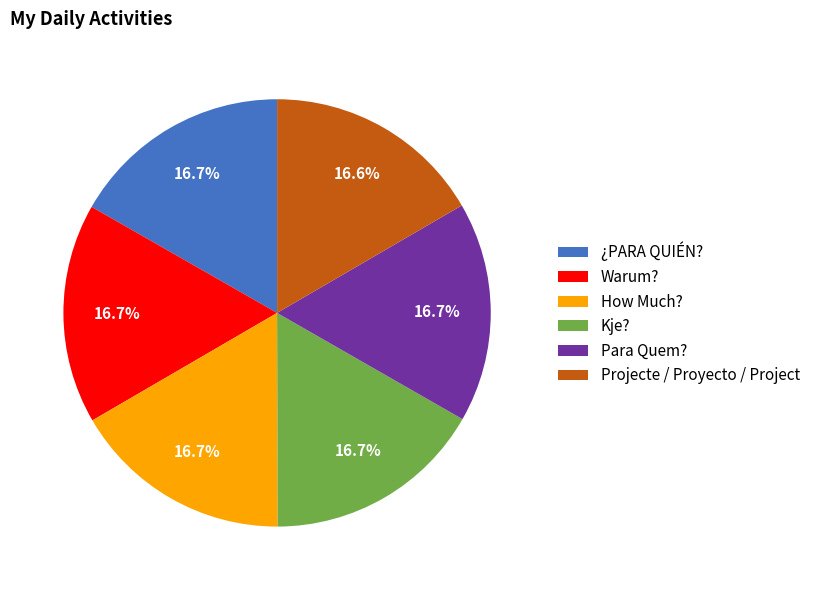

Is Para Quem? the majority of the pie?

No